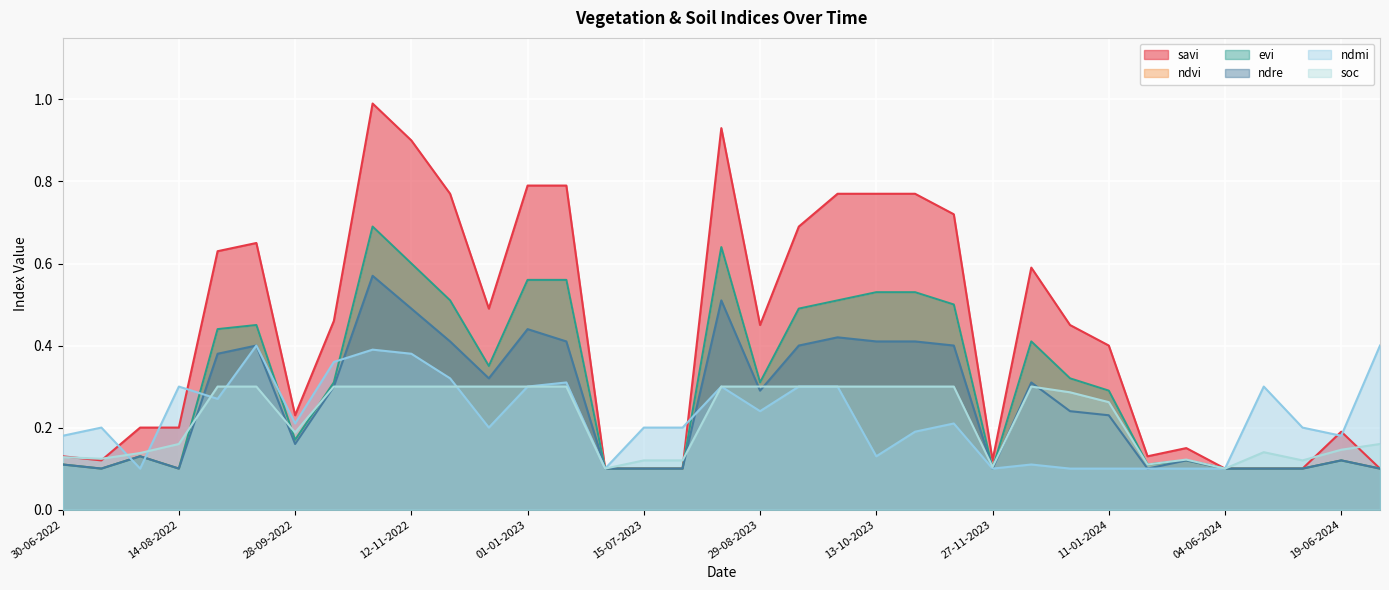

Does the chart display data point markers on the line(s)?

No